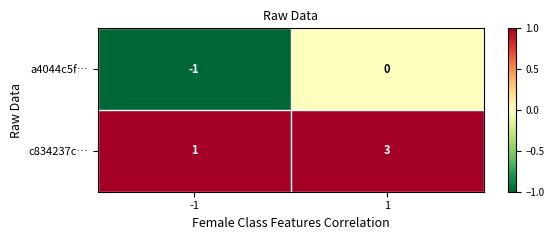

Rank the series by their maximum value, from highest to lowest.

c834237c…, a4044c5f…